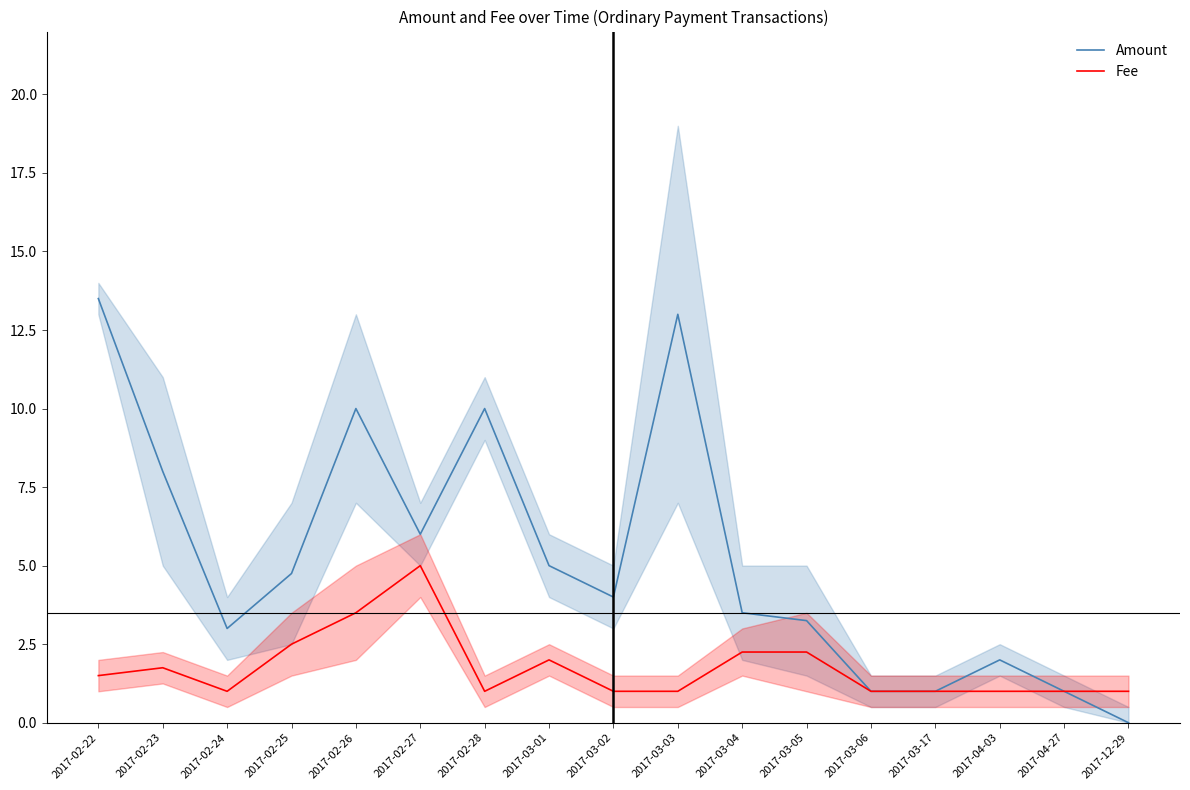

Count the number of data series in this chart.

2